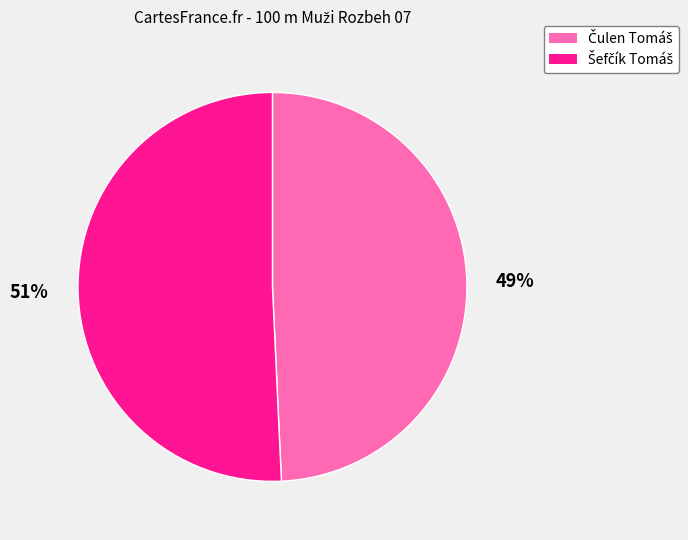

Does any single category account for the majority?

Yes